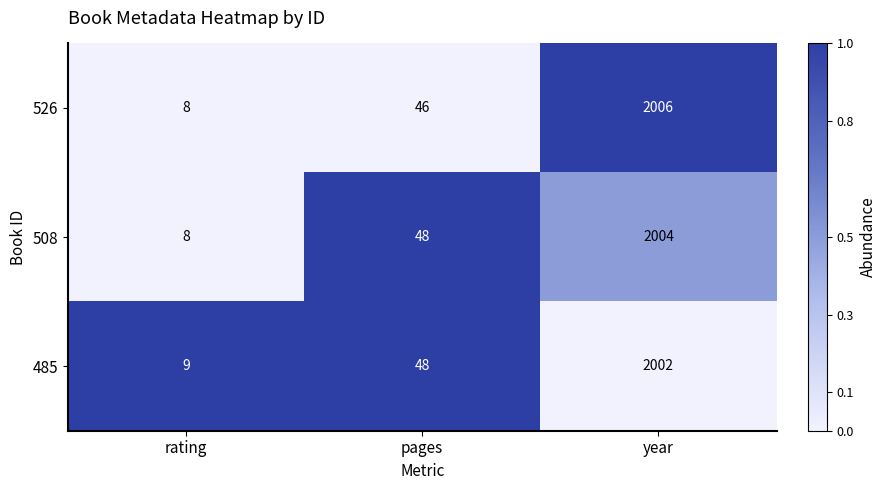

Reading left to right, list all the values displayed in this chart.

526: 8	46	2006
508: 8	48	2004
485: 9	48	2002